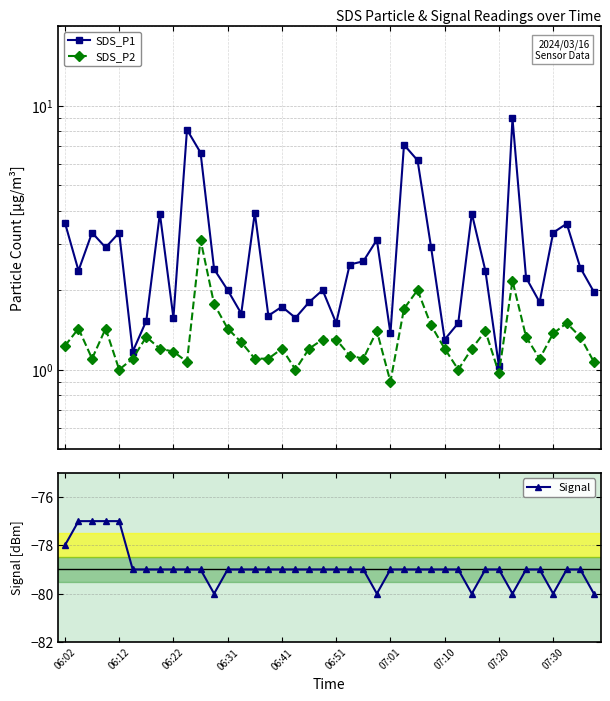

The Signal series shows -116 at 06:22. True or false?

False